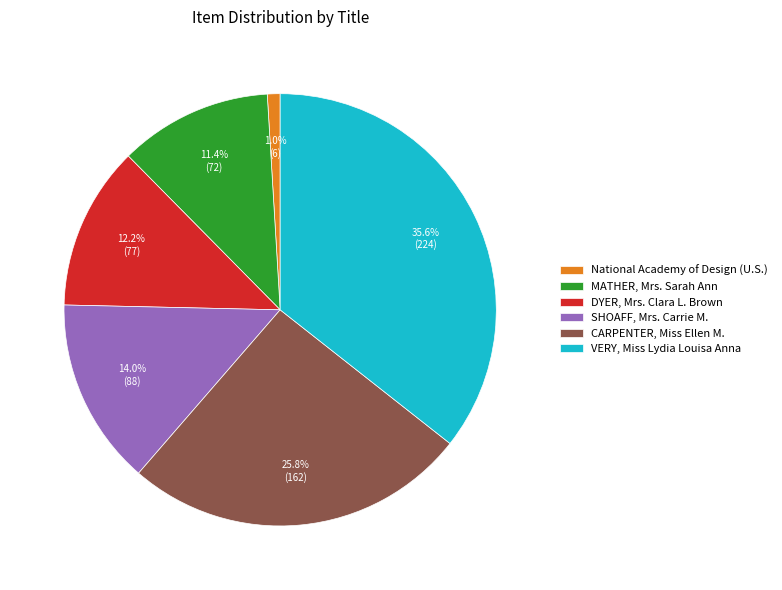

Is it true that DYER, Mrs. Clara L. Brown is 12% of the pie?

True